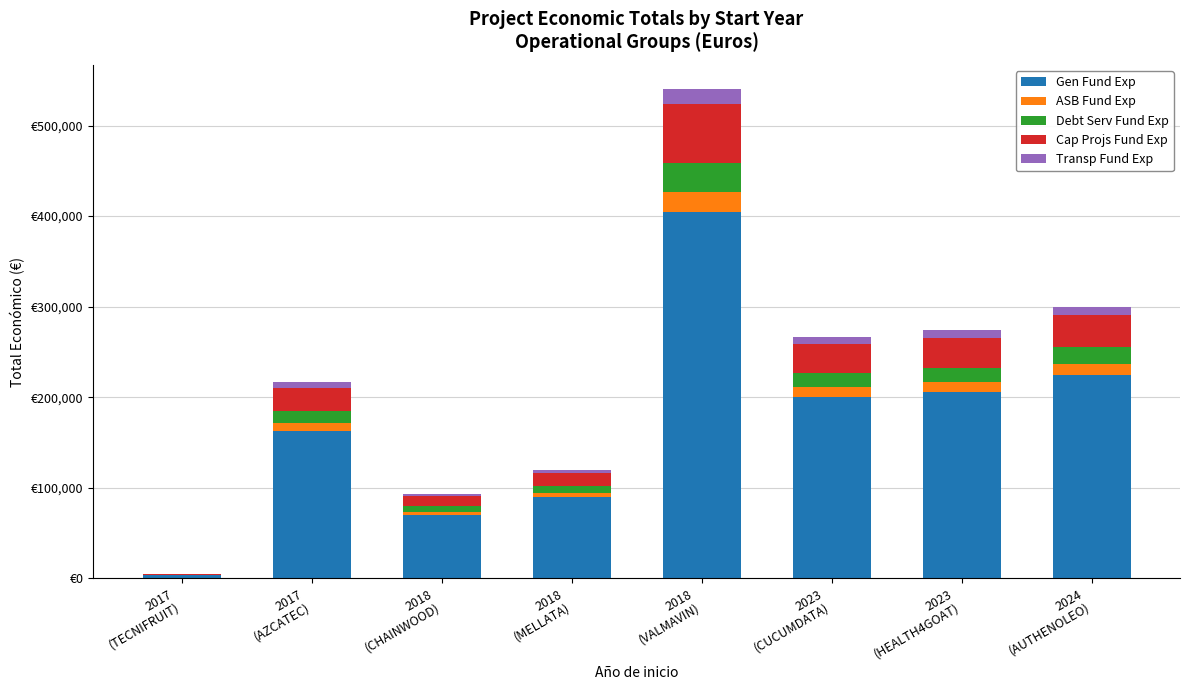

What value does the ASB Fund Exp series have at 2018
(MELLATA)?

4800.0